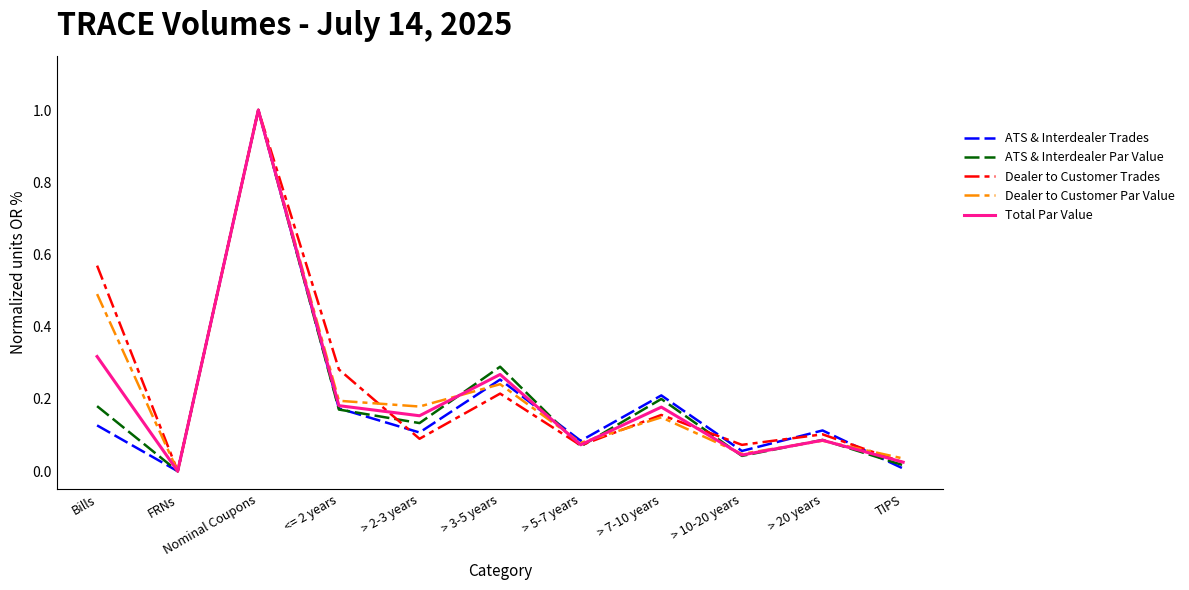

The Dealer to Customer Par Value series shows 0.0 at > 20 years. True or false?

False